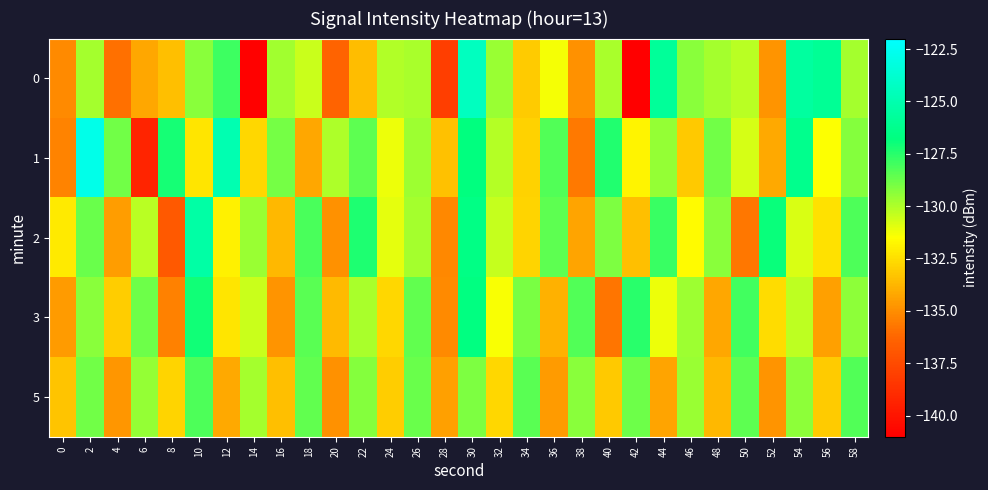

Which has a higher value, 50 or 40?

40